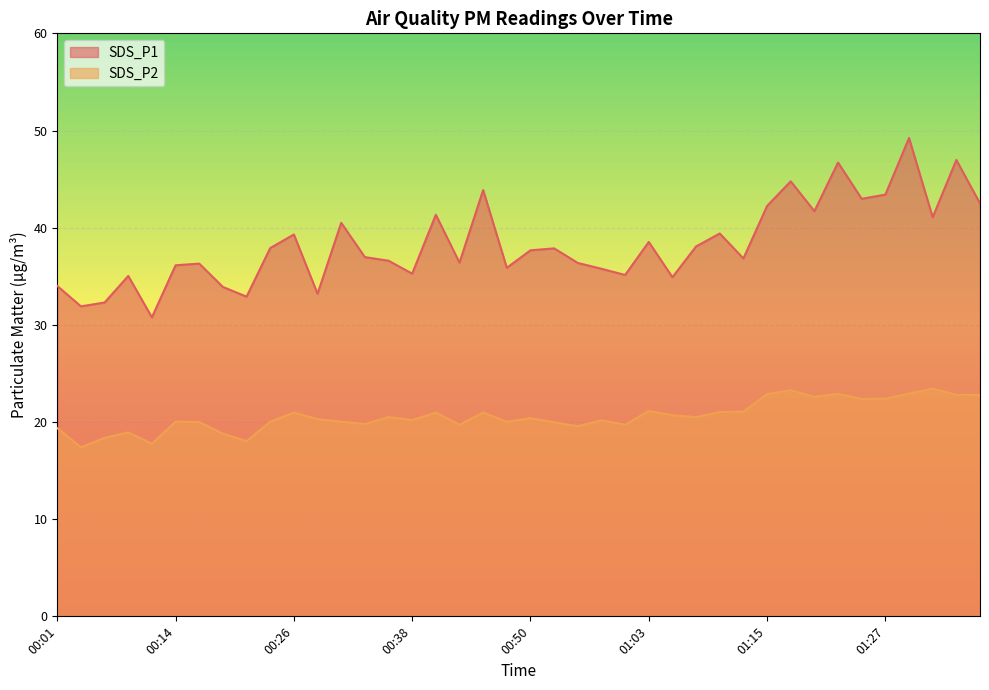

What is the difference between the second highest and minimum values in the SDS_P1 series?

16.2